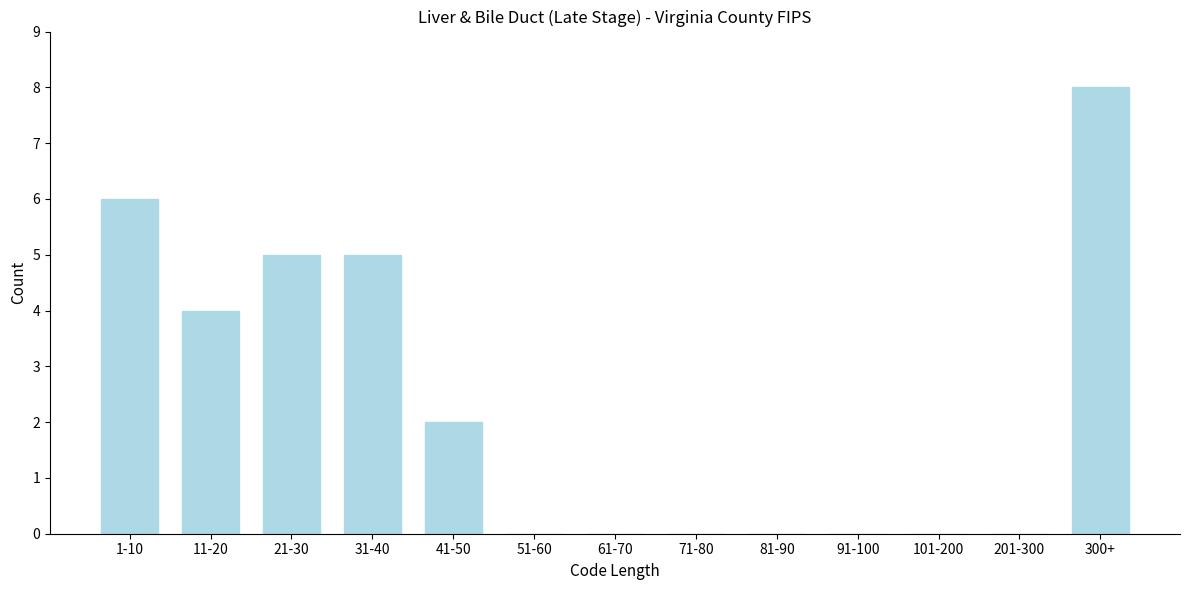

Reading right to left, transcribe all the data shown in this chart.

300+=8	201-300=0	101-200=0	91-100=0	81-90=0	71-80=0	61-70=0	51-60=0	41-50=2	31-40=5	21-30=5	11-20=4	1-10=6